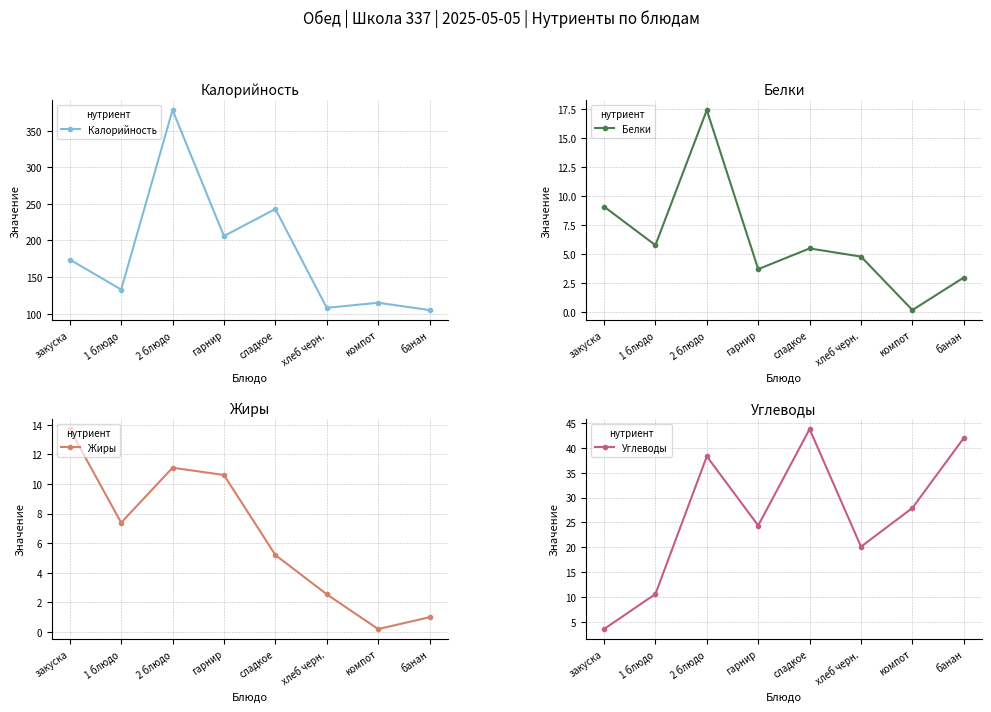

List the labels in order of Углеводы value, largest first.

сладкое, банан, 2 блюдо, компот, гарнир, хлеб черн., 1 блюдо, закуска